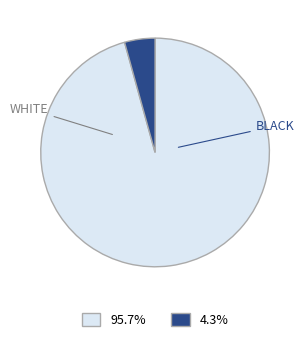

Is there a majority slice in this chart?

Yes